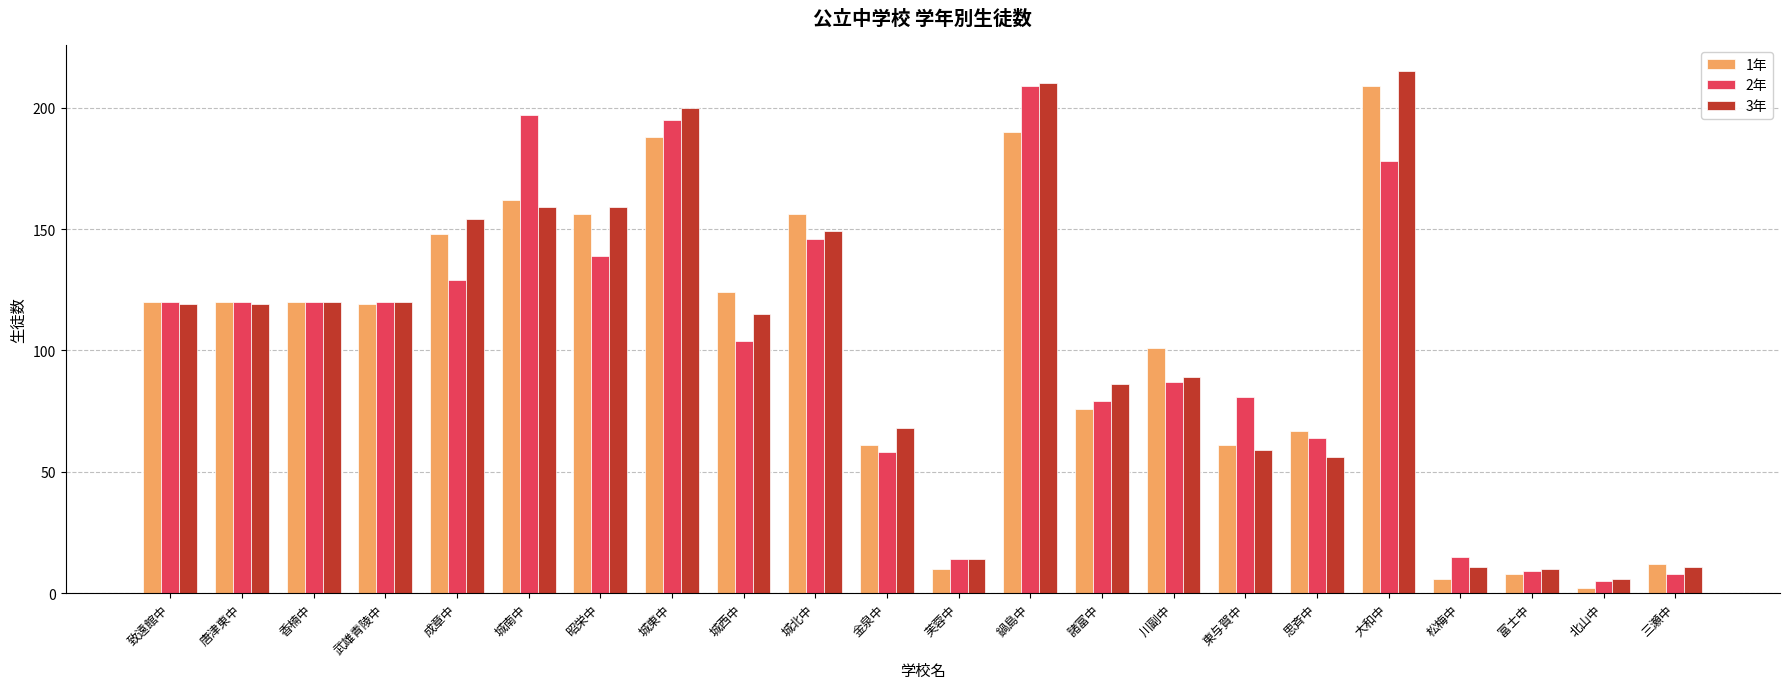

What is the sum of all 1年 values?

2216